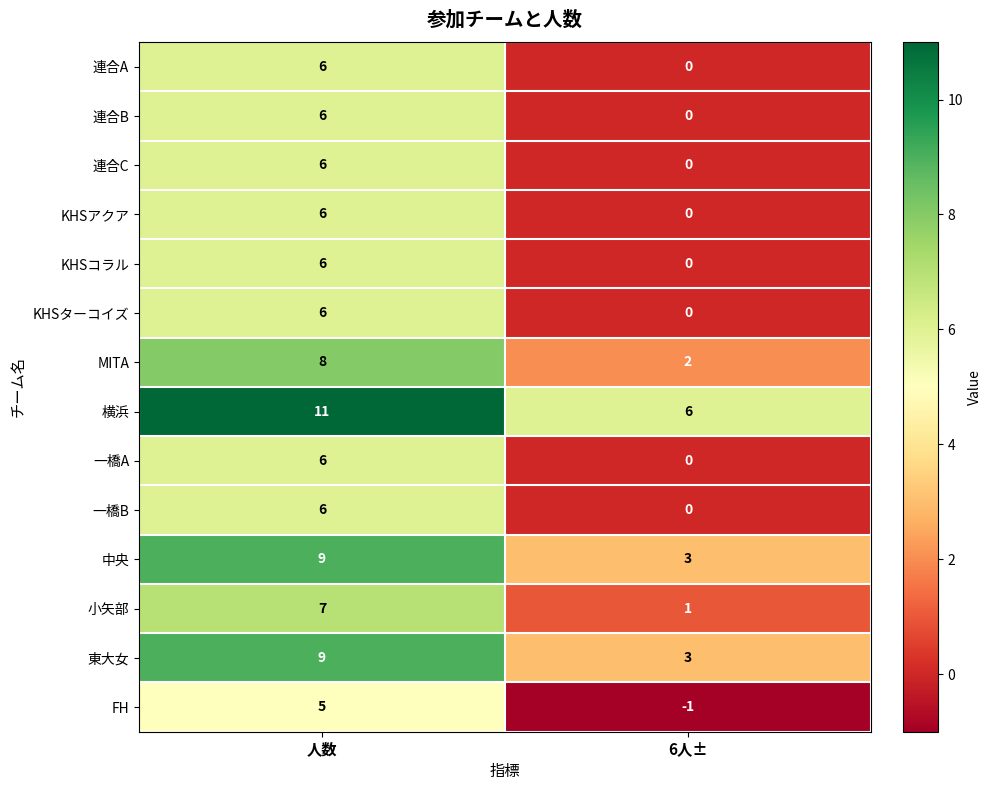

Is it true that KHSターコイズ equals 6 at 人数?

True